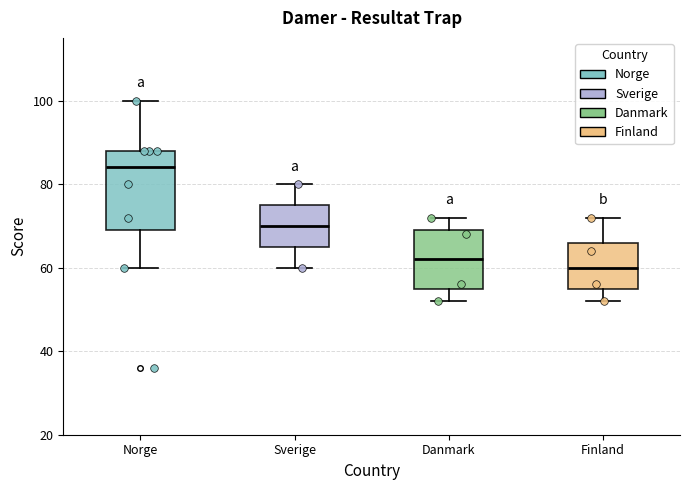

Reading left to right, read every box against the y-axis: the position of its median line, the range the box covers, and the ends of its whiskers. The values are not printed on the chart, so give them approximately, as read against the axis.

Norge: median 84, box 70 to 88, whiskers 60 to 100
Sverige: median 70, box 66 to 76, whiskers 60 to 80
Danmark: median 62, box 56 to 70, whiskers 52 to 72
Finland: median 60, box 56 to 66, whiskers 52 to 72